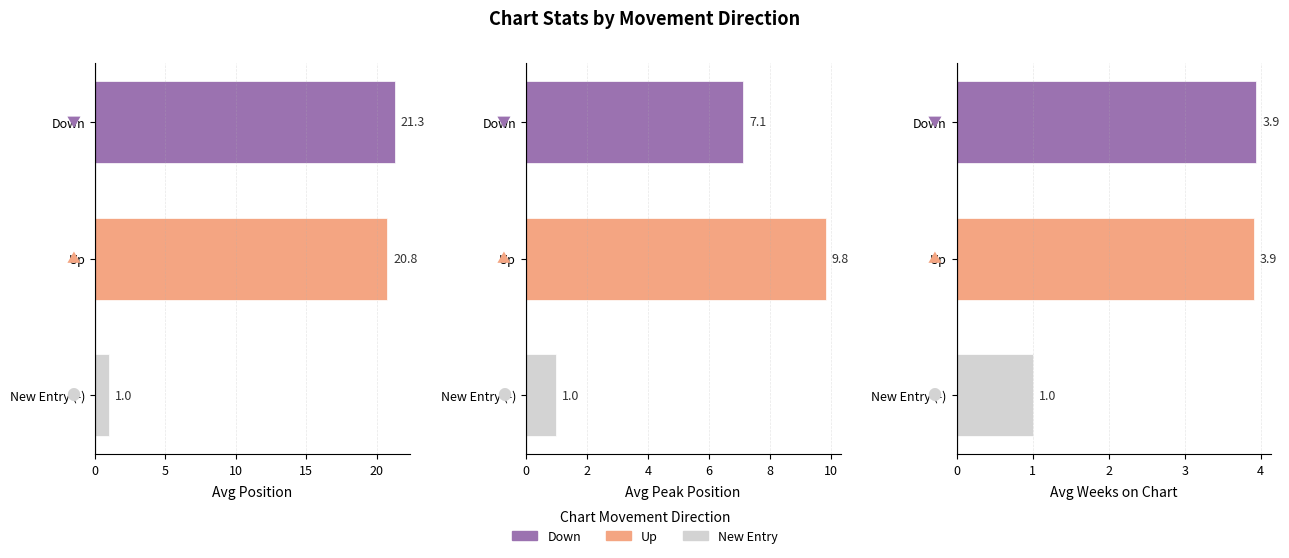

What is the label of the 2nd bar from the right?

down